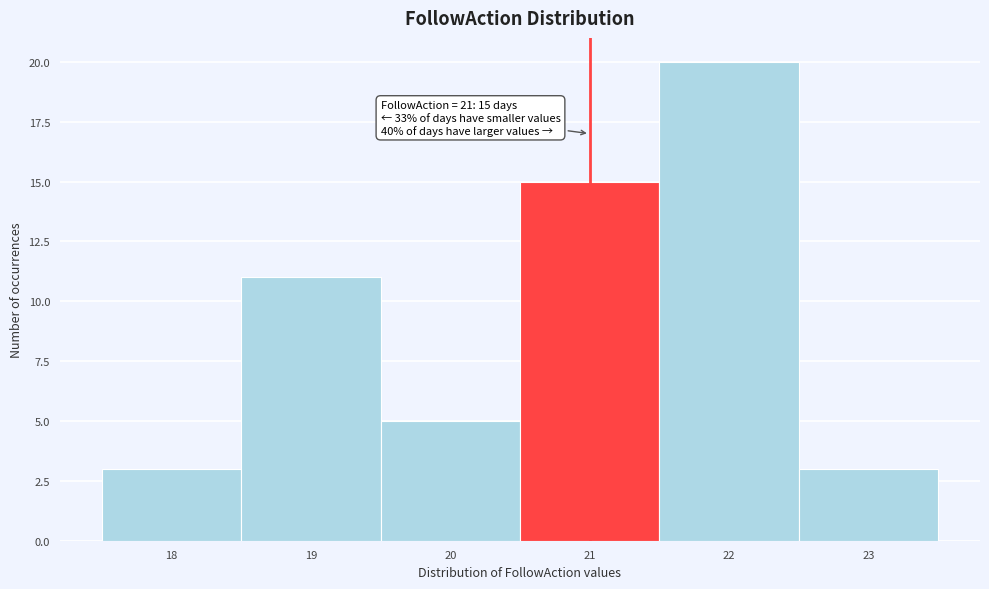

Which range on the x-axis has the tallest bar?

21.5 to 22.5